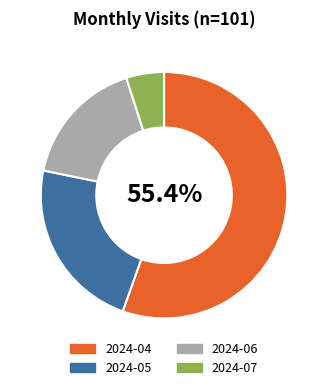

Rank the categories by value from highest to lowest.

2024-04, 2024-05, 2024-06, 2024-07